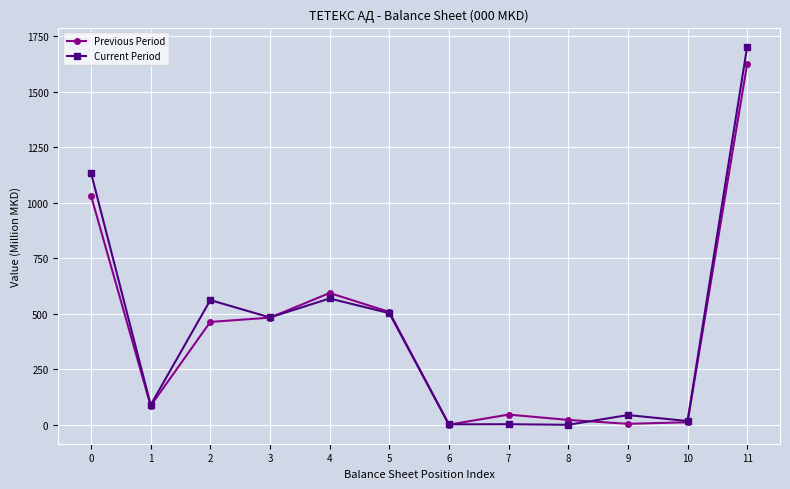

What is the total value across all series at 3?

966.6